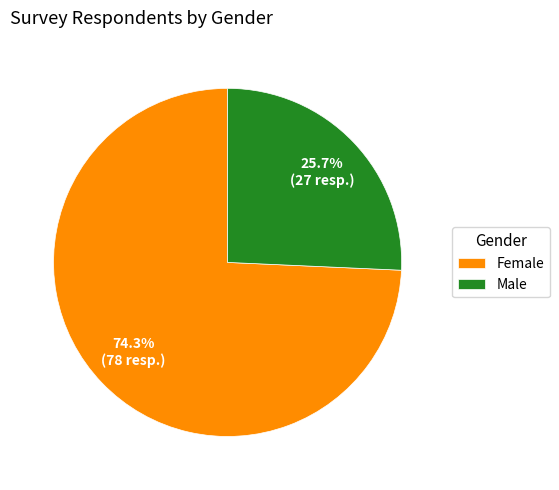

Which has a higher value, Female or Male?

Female